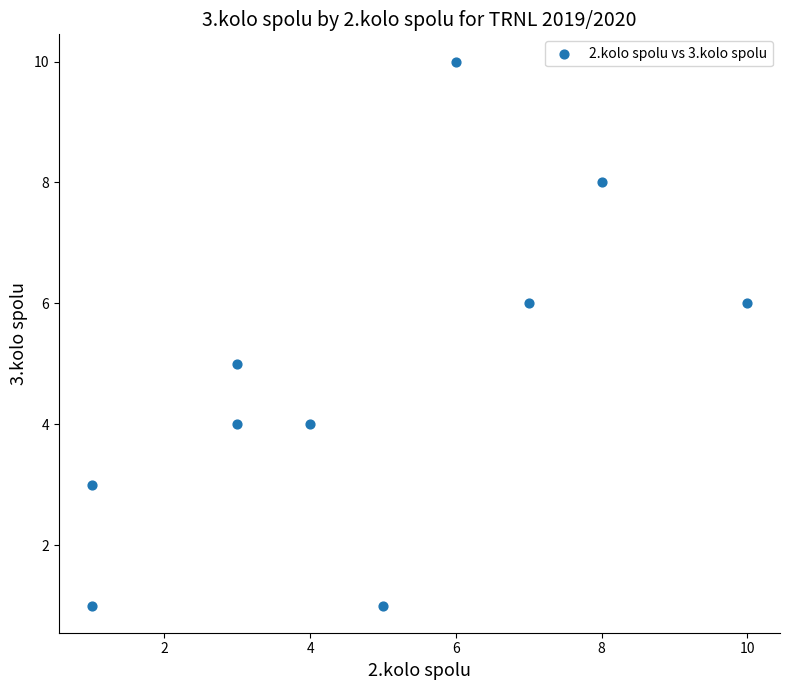

What is the range of X values (max minus min)?

9